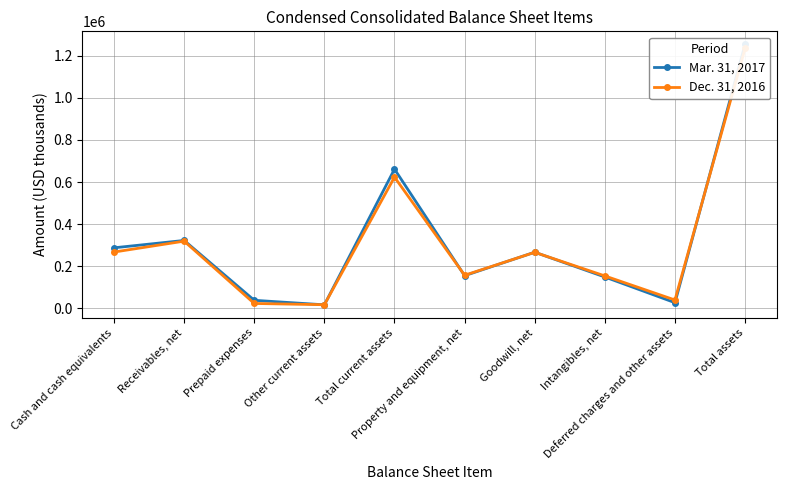

Which series has the widest spread of values?

Mar. 31, 2017